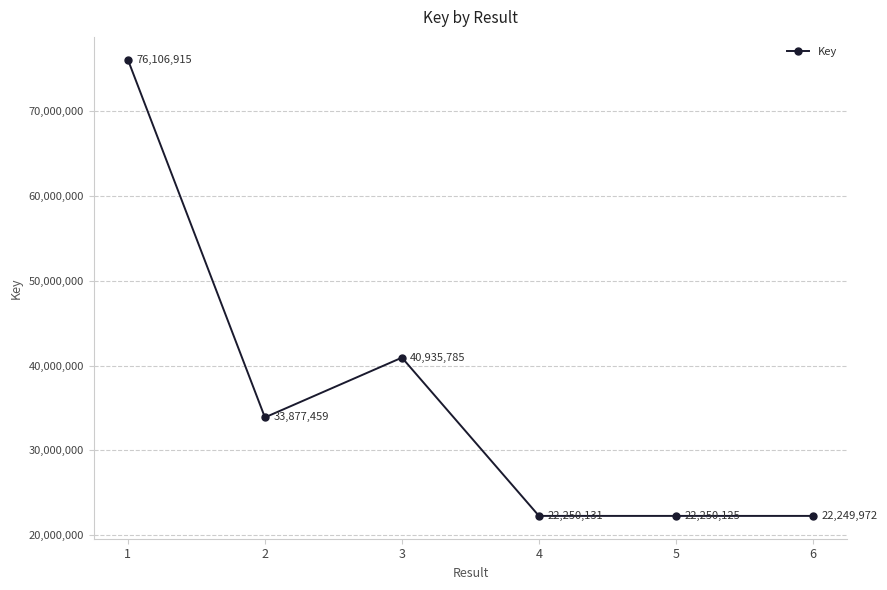

Reading left to right, what are all the values shown in this chart?

76106915	33877459	40935785	22250131	22250125	22249972